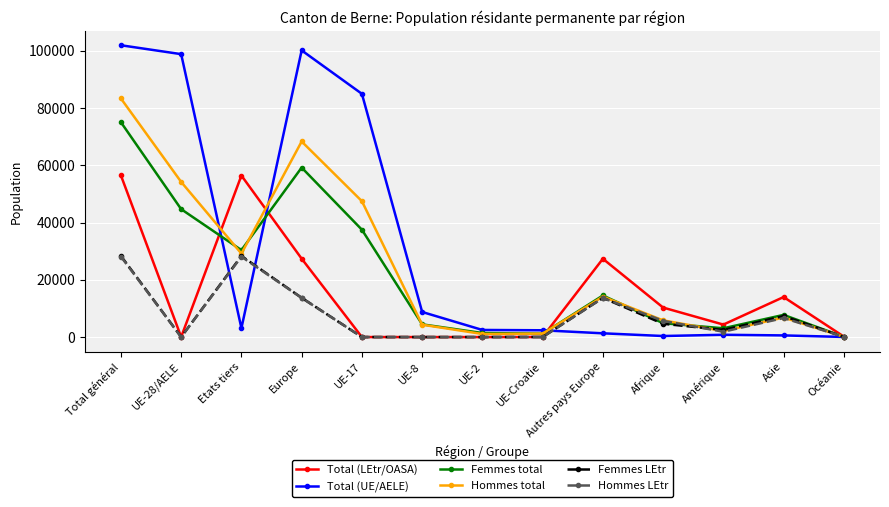

Which series has the widest spread of values?

Total (UE/AELE)